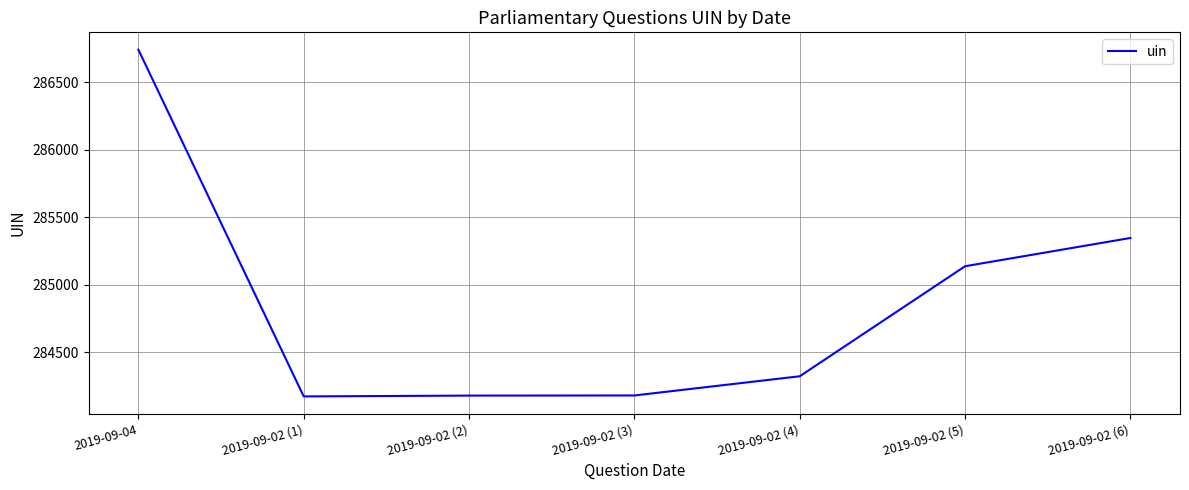

Is it true that the value at 2019-09-02 (2) is 284181?

True